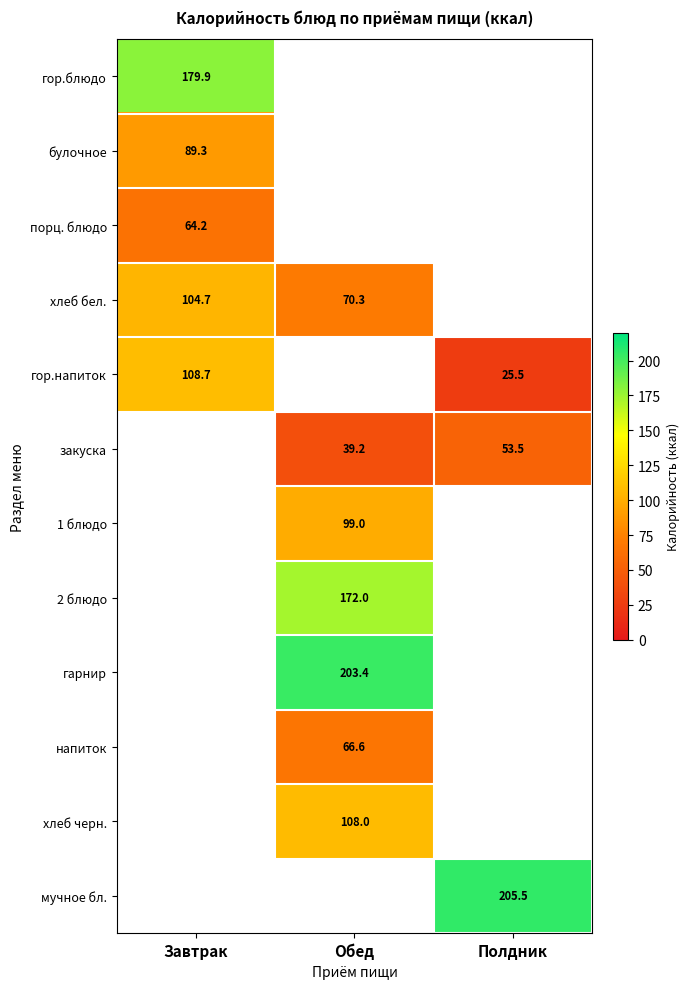

Is it true that булочное equals 36.1 at Завтрак?

False